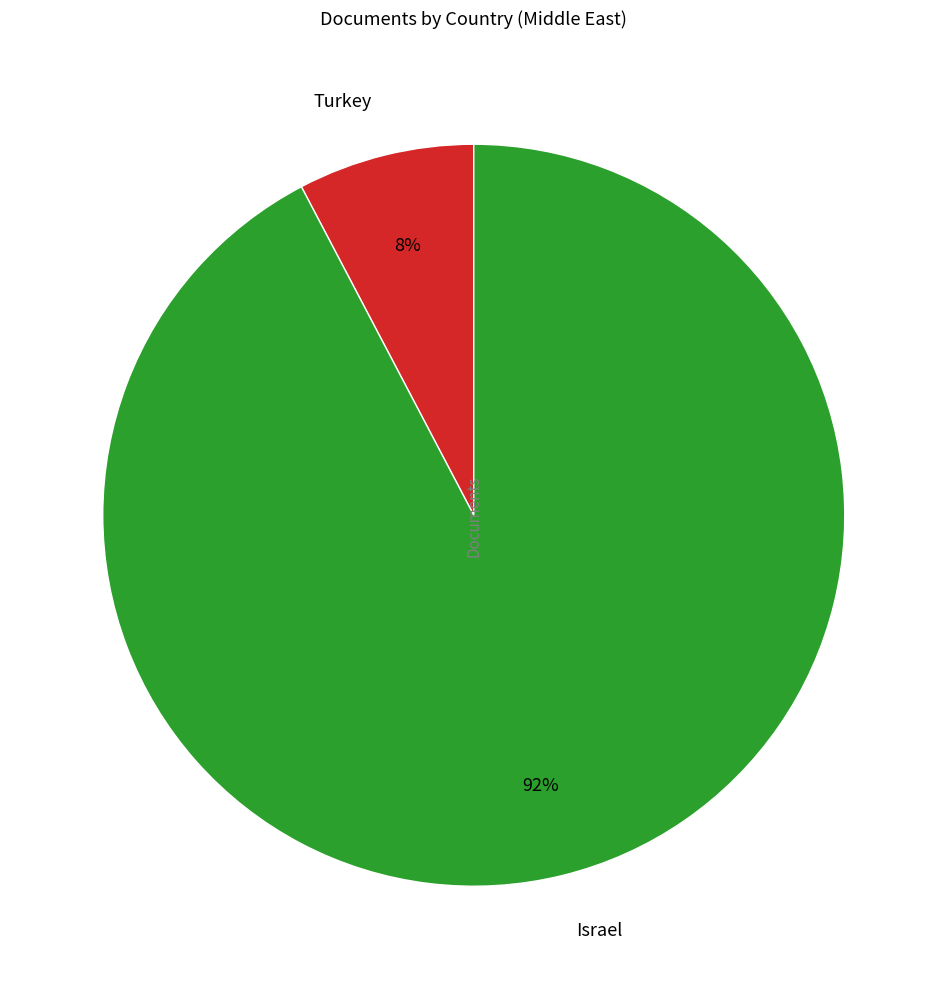

Which category has the biggest portion of the pie?

Israel